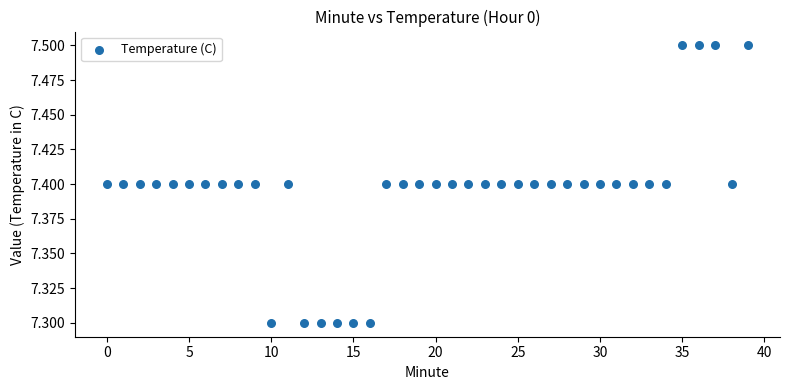

Count the number of points in this scatter plot.

40